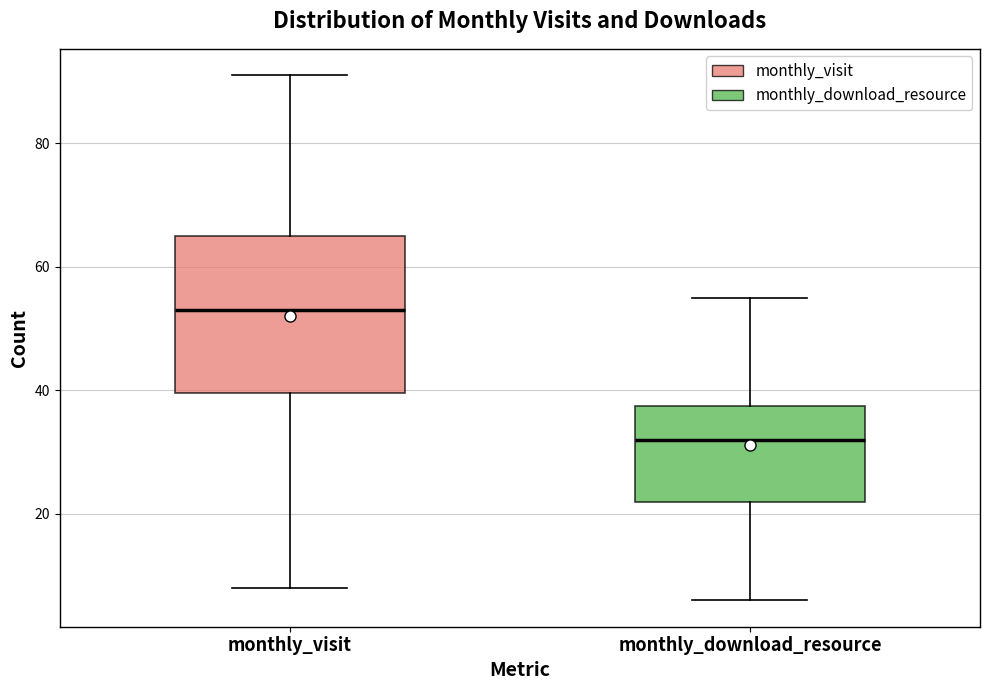

Which box's median line is the lowest?

monthly_download_resource